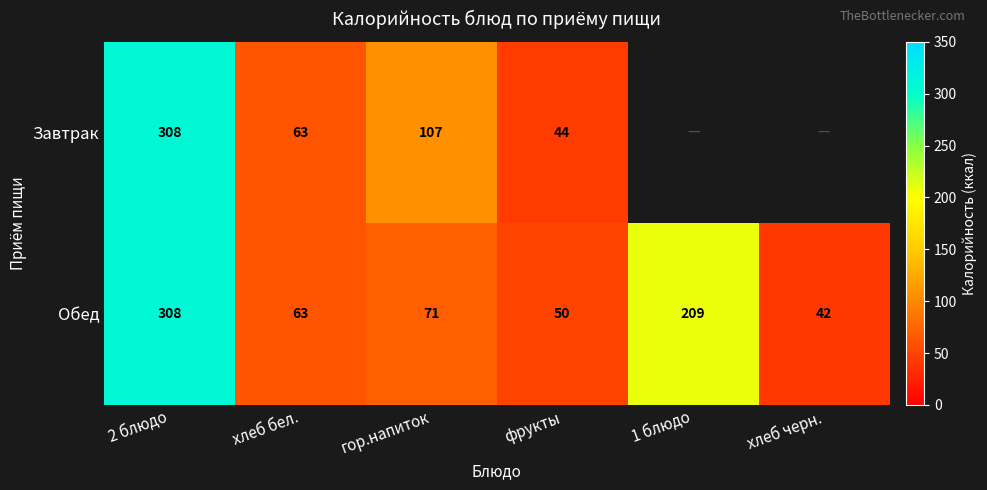

True or false: Обед has a value of 23.7 at хлеб черн..

False